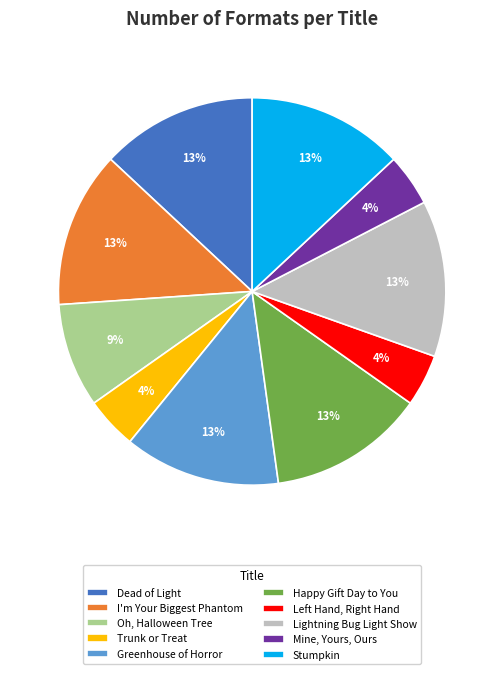

Which has a higher value, Happy Gift Day to You or Trunk or Treat?

Happy Gift Day to You